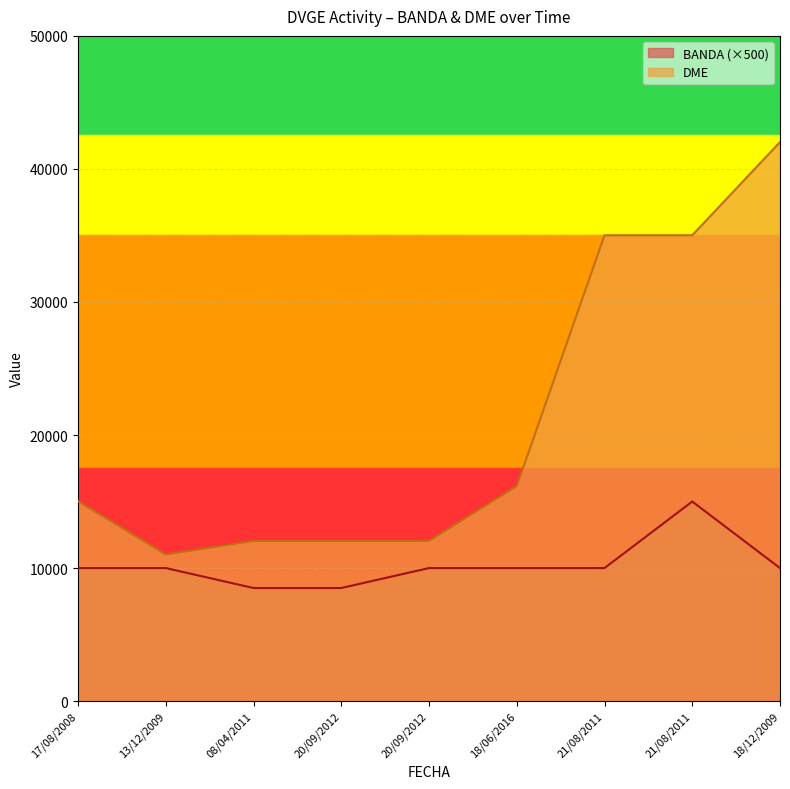

True or false: DME and BANDA intersect in this chart.

False